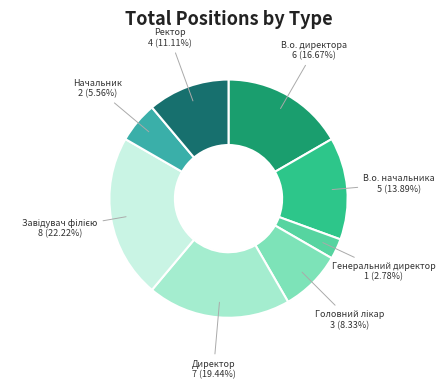

Does В.о. директора account for over 50% of the chart?

No